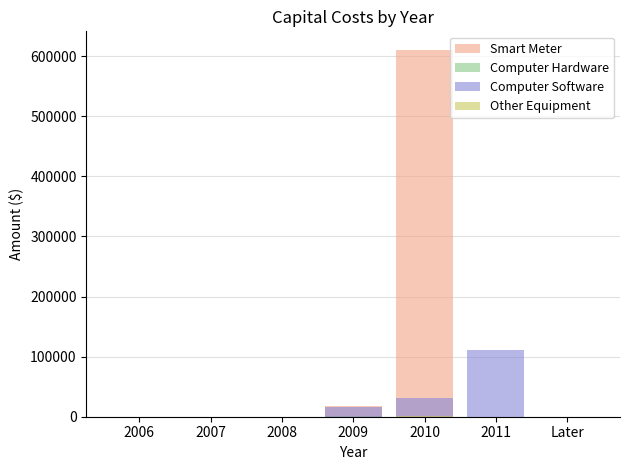

What is the total value across all series at 2010?

643823.0